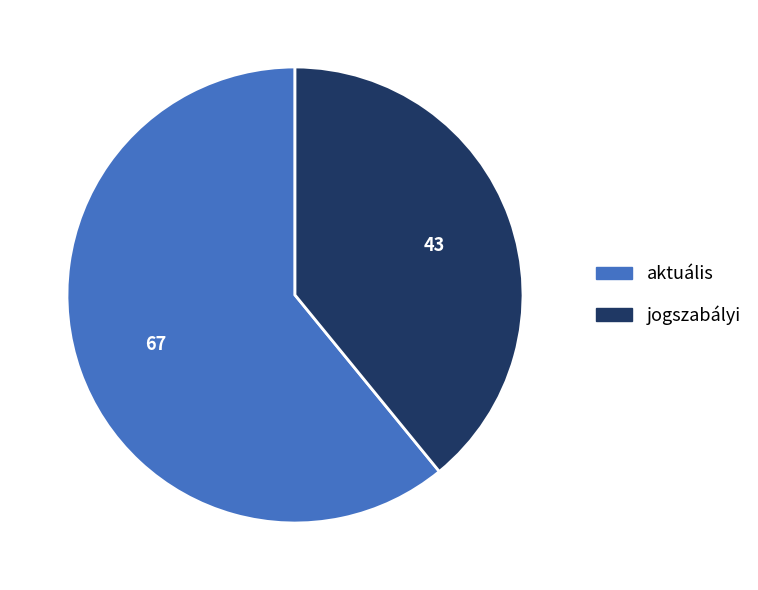

Do jogszabályi and aktuális together represent more than half of the pie?

Yes